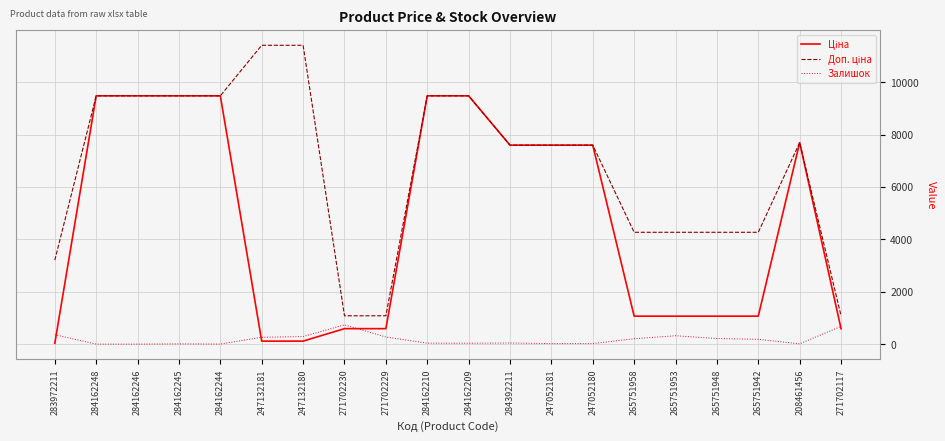

How many distinct data groups are displayed?

3